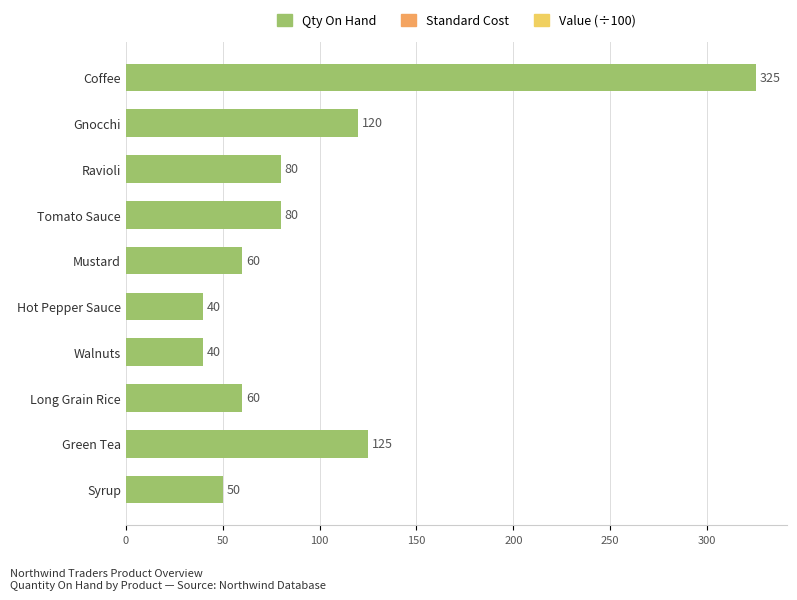

What is the value of the 3rd bar from the top?

80